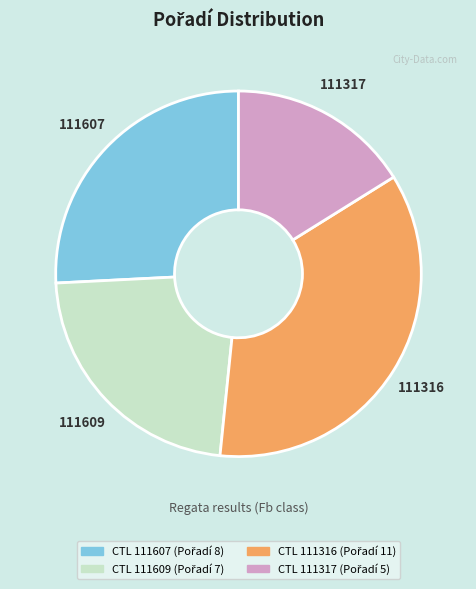

Which slice is the largest?

111316